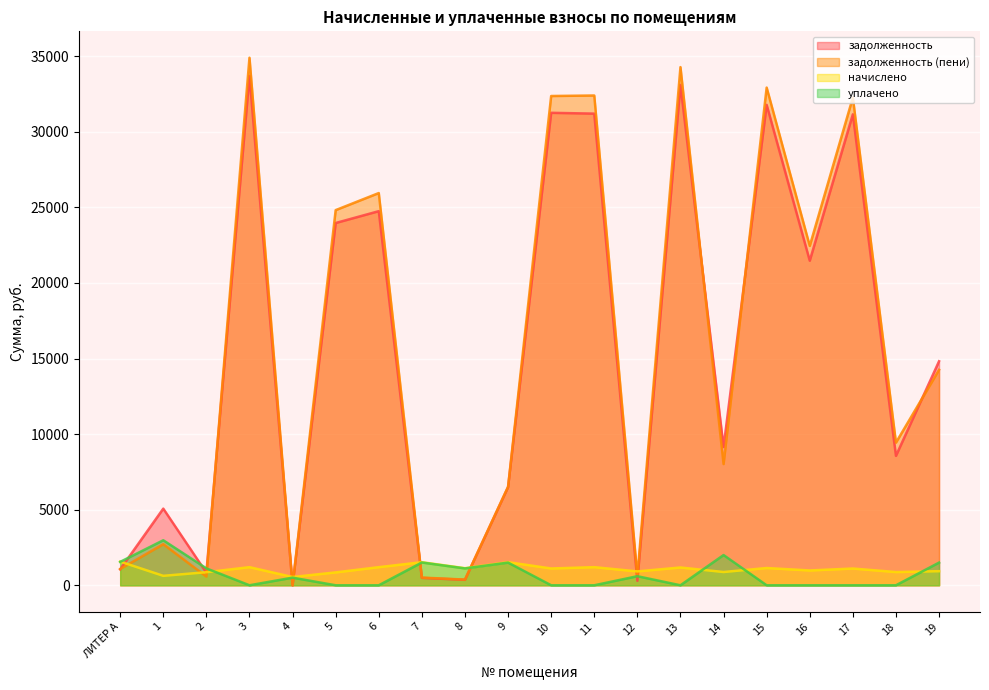

Reading left to right, transcribe all the data shown in this chart.

задолженность: ЛИТЕР А=1054.3	1=5070.3	2=829.9	3=33704.2	4=0.0	5=23967.4	6=24750.0	7=488.5	8=361.2	9=6491.4	10=31257.4	11=31204.2	12=293.7	13=33104.9	14=9141.5	15=31784.7	16=21472.9	17=31157.6	18=8562.4	19=14821.0
задолженность (пени): ЛИТЕР А=1075.5	1=2717.4	2=576.6	3=34903.0	4=0.0	5=24819.8	6=25948.8	7=509.1	8=376.5	9=6520.6	10=32369.1	11=32403.0	12=612.1	13=34282.4	14=8018.8	15=32926.7	16=22453.2	17=32265.9	18=9438.0	19=14253.9
начислено: ЛИТЕР А=1568.2	1=625.1	2=864.9	3=1198.8	4=547.0	5=852.5	6=1198.8	7=1527.4	8=1129.5	9=1529.1	10=1111.8	11=1198.8	12=918.2	13=1177.5	14=877.4	15=1142.0	16=980.3	17=1108.2	18=875.6	19=932.9
уплачено: ЛИТЕР А=1547.0	1=2978.0	2=1118.2	3=0.0	4=504.4	5=0.0	6=0.0	7=1506.7	8=1114.3	9=1500.0	10=0.0	11=0.0	12=599.7	13=0.0	14=2000.0	15=0.0	16=0.0	17=0.0	18=0.0	19=1500.0